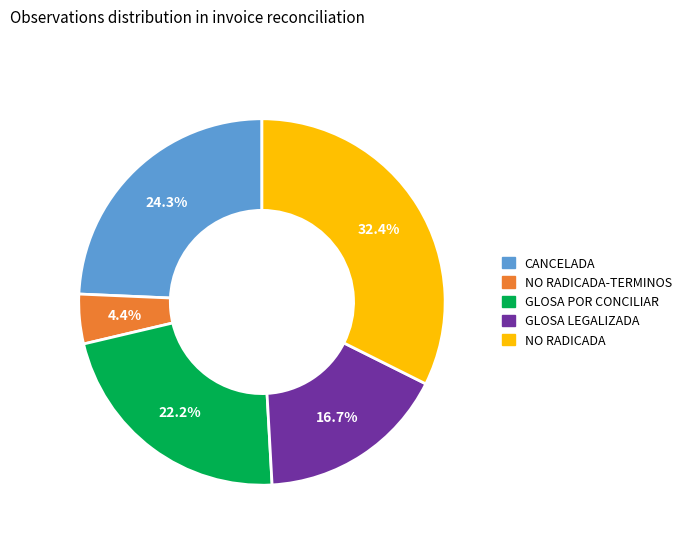

Is there any slice that represents more than half of the pie?

No